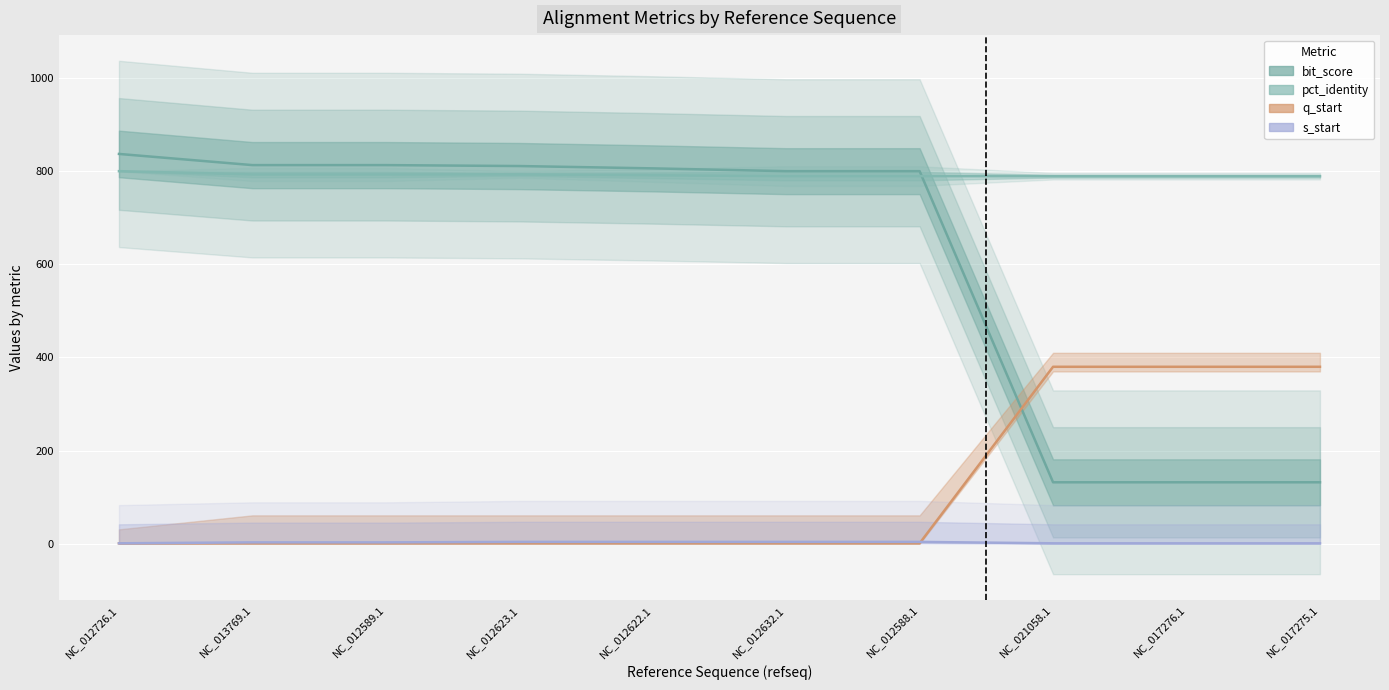

What is the maximum value shown in the chart?

837.0